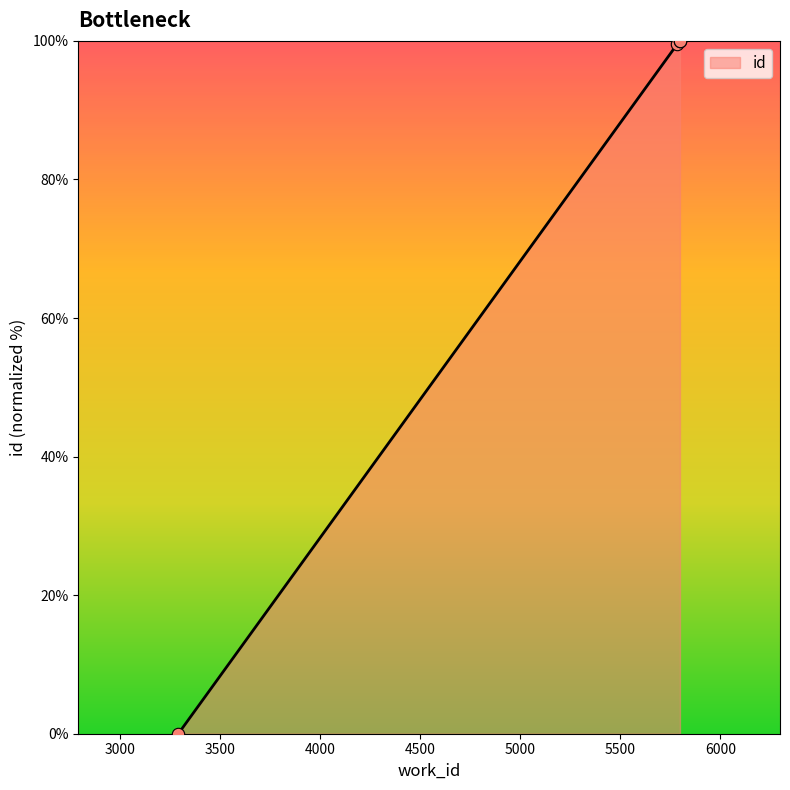

Between 5798 and 3291, which is larger?

5798